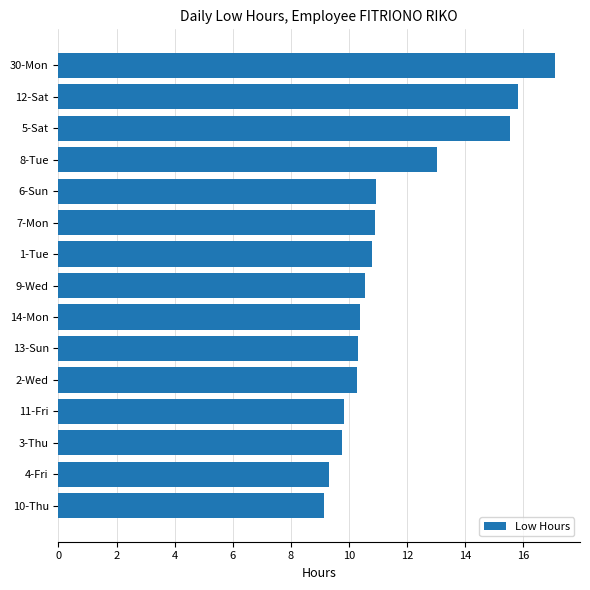

What is the smallest value displayed?

9.1